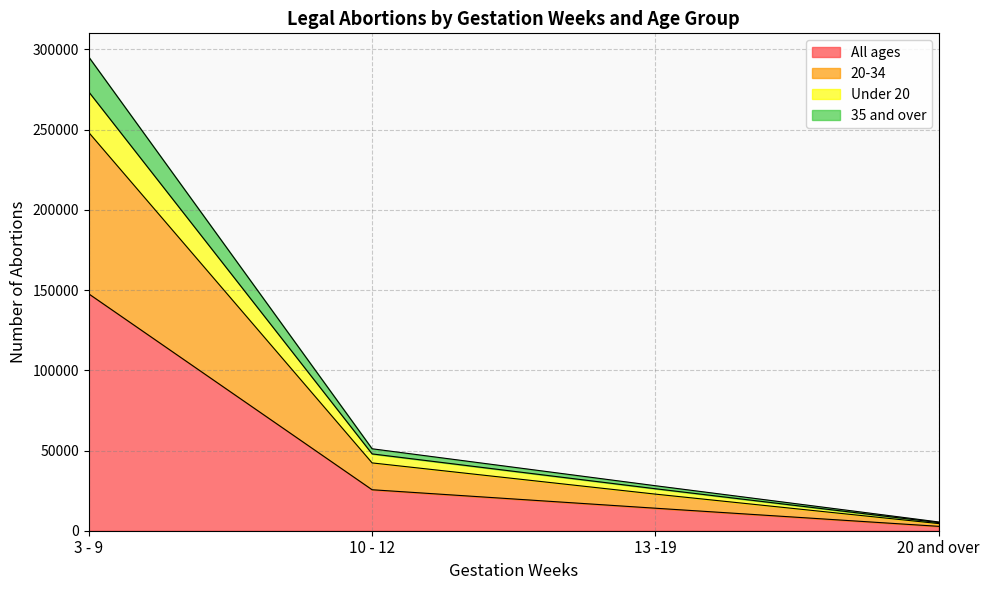

What is the spread (max minus min) of values at 3 - 9?

147636